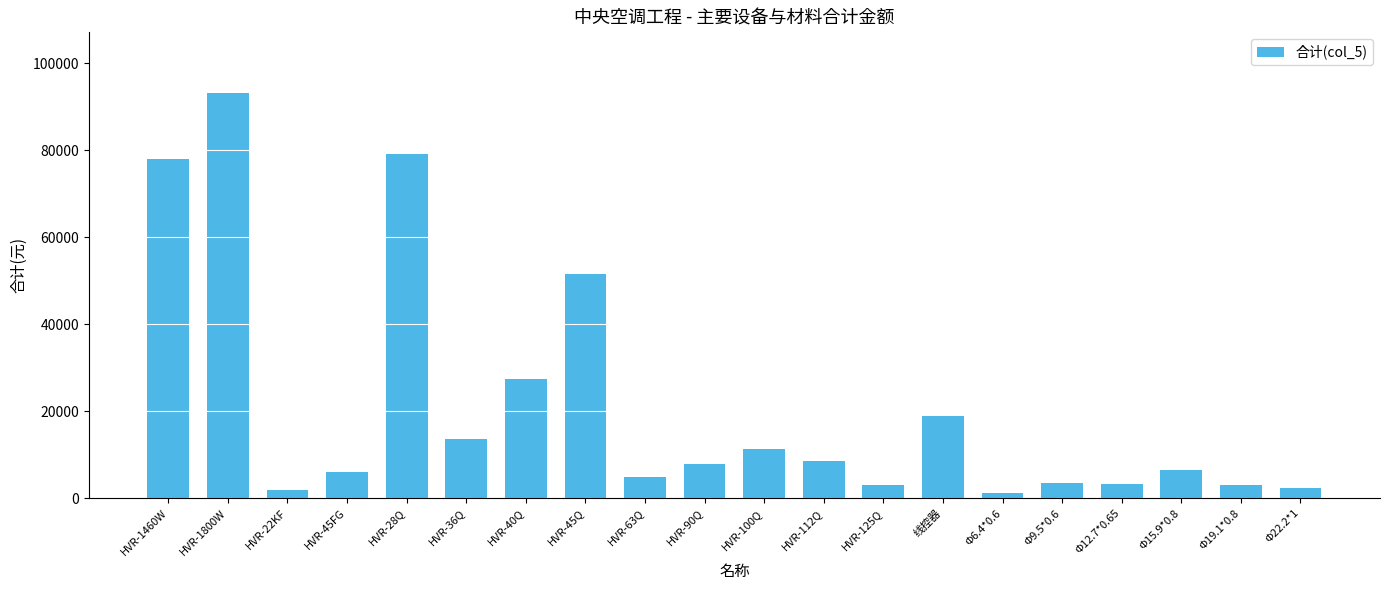

Does the chart contain any negative values?

No